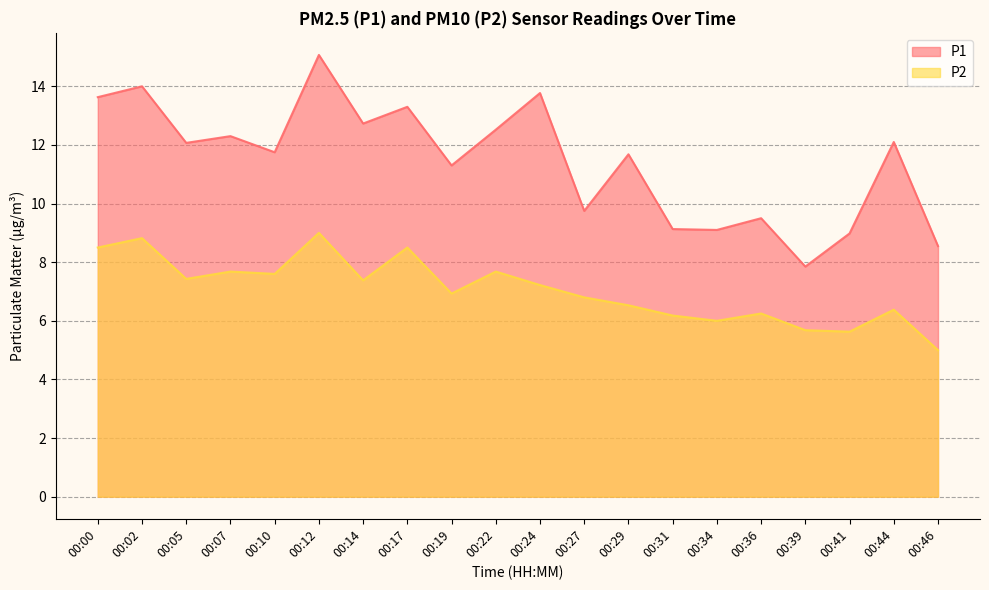

What are all the series names shown in the legend?

P1, P2